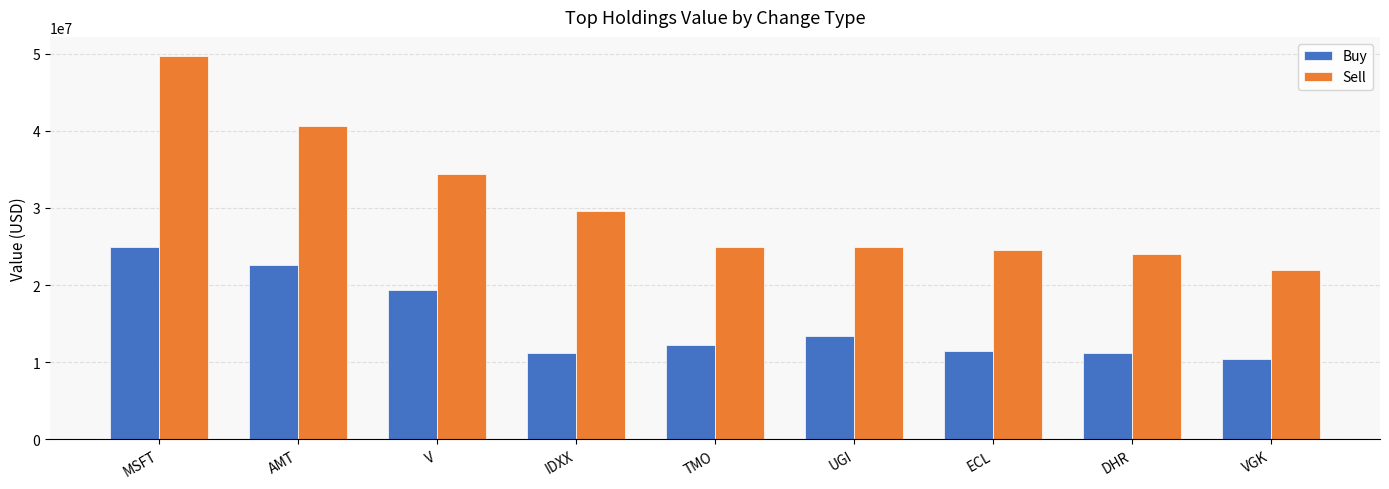

At which category is the sum across all series the highest?

MSFT